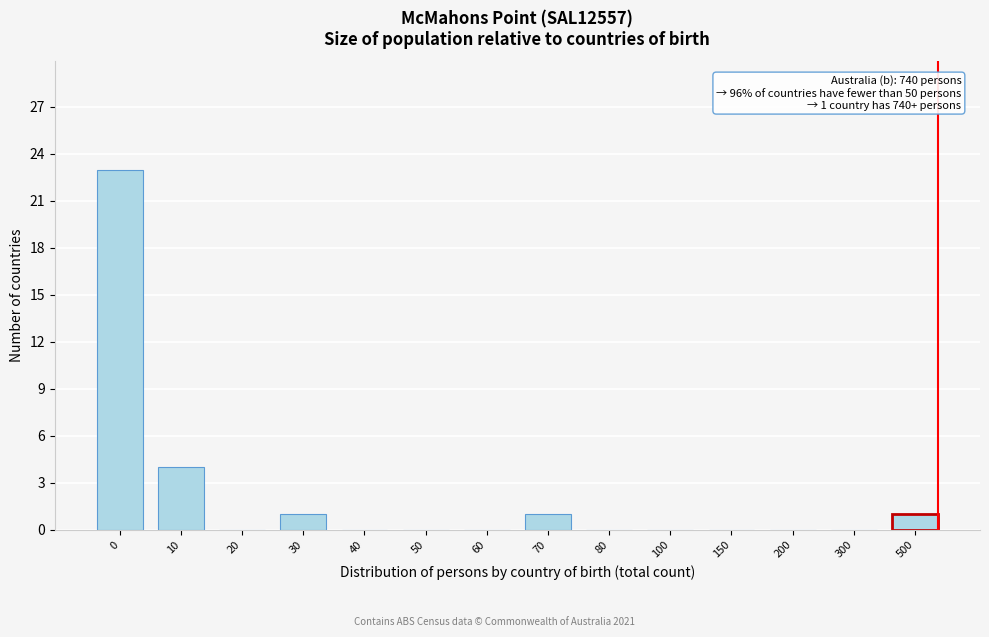

Reading left to right, transcribe all the data shown in this chart.

0=23	10=4	20=0	30=1	40=0	50=0	60=0	70=1	80=0	100=0	150=0	200=0	300=0	500=1